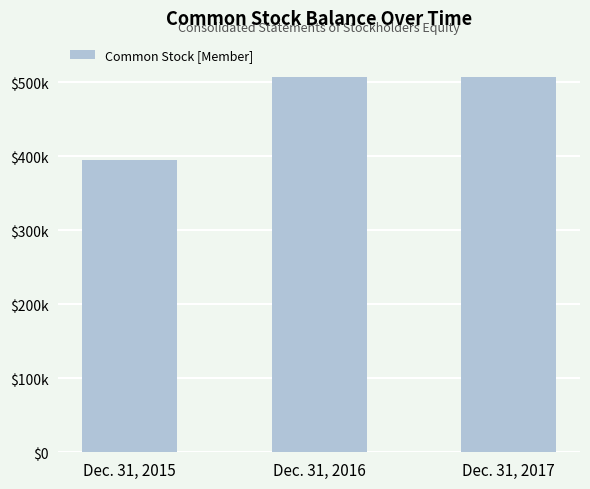

Are the bars horizontal?

No